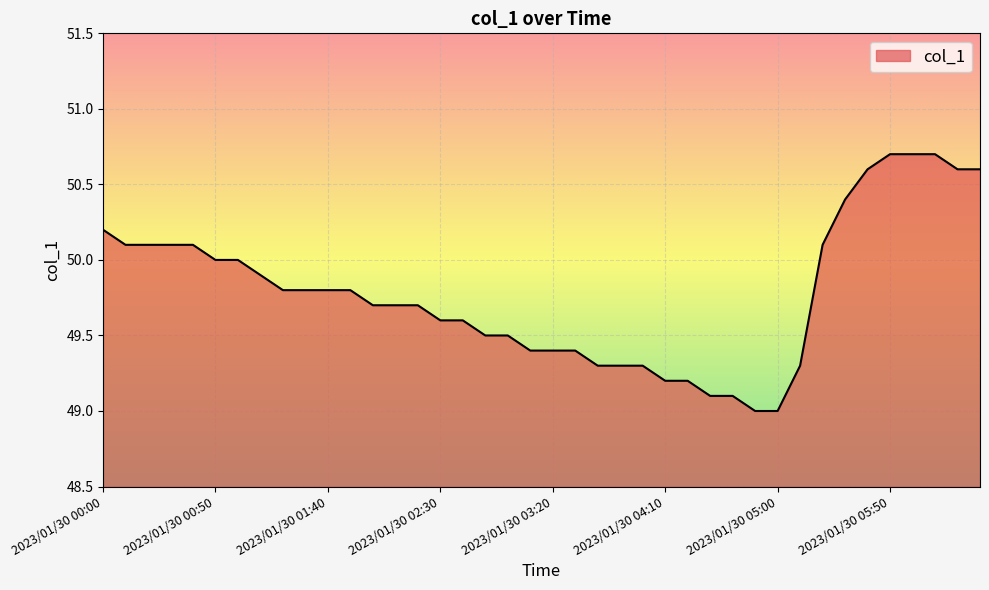

What is the difference between the maximum and minimum values?

1.7